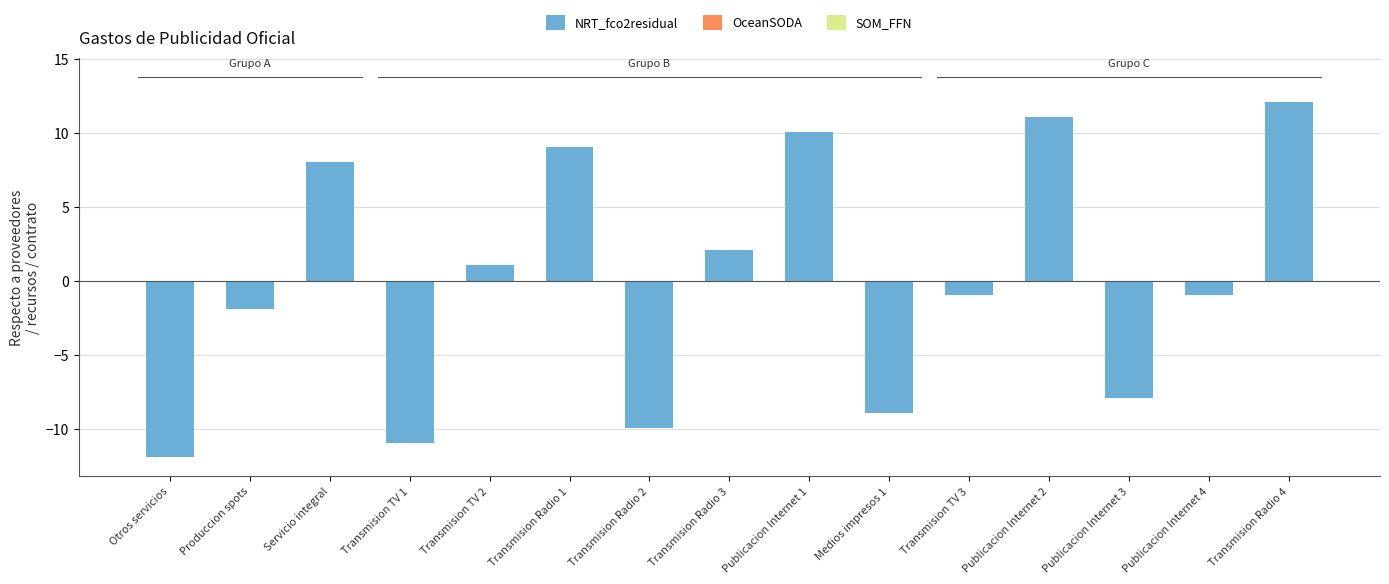

What is the sum of the values at Transmision TV 3 and Otros servicios?

-12.9